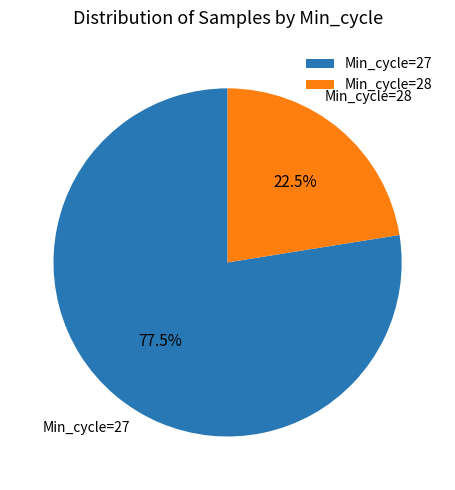

What percentage is NOT represented by Min_cycle=27?

22.5%